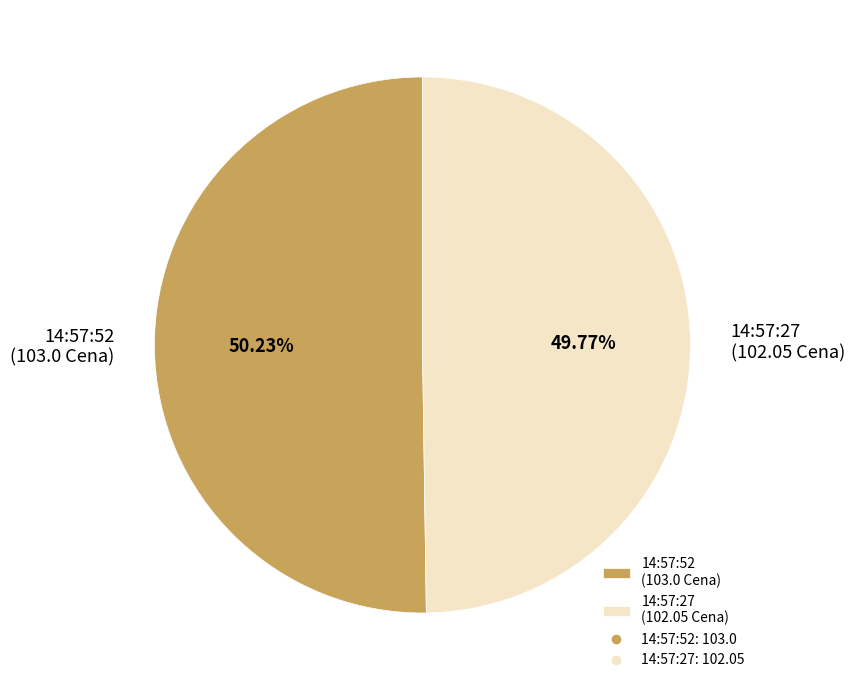

What percentage is NOT represented by 14:57:27?

50.2%